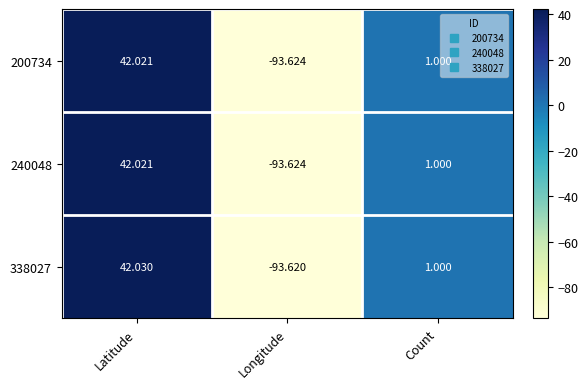

At which label does 338027 reach its peak?

Latitude